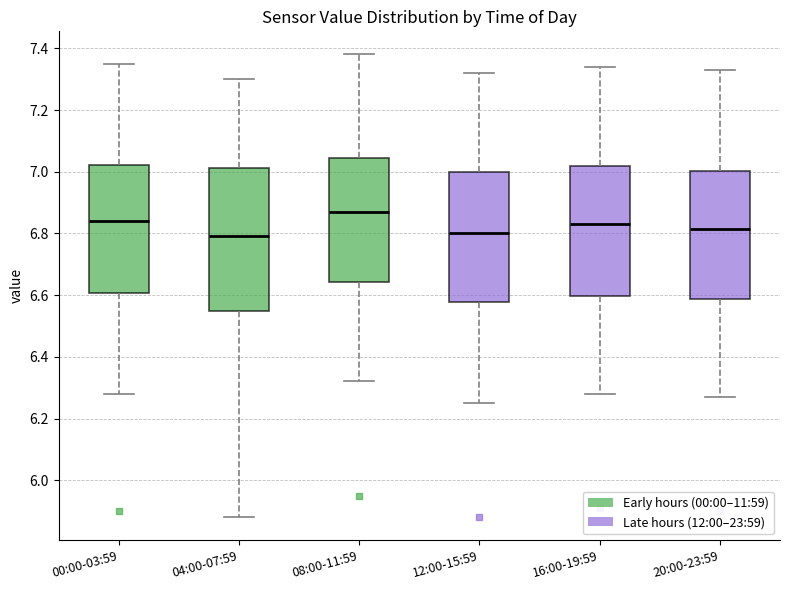

Which box is the tallest, from its lower edge to its upper edge?

04:00-07:59